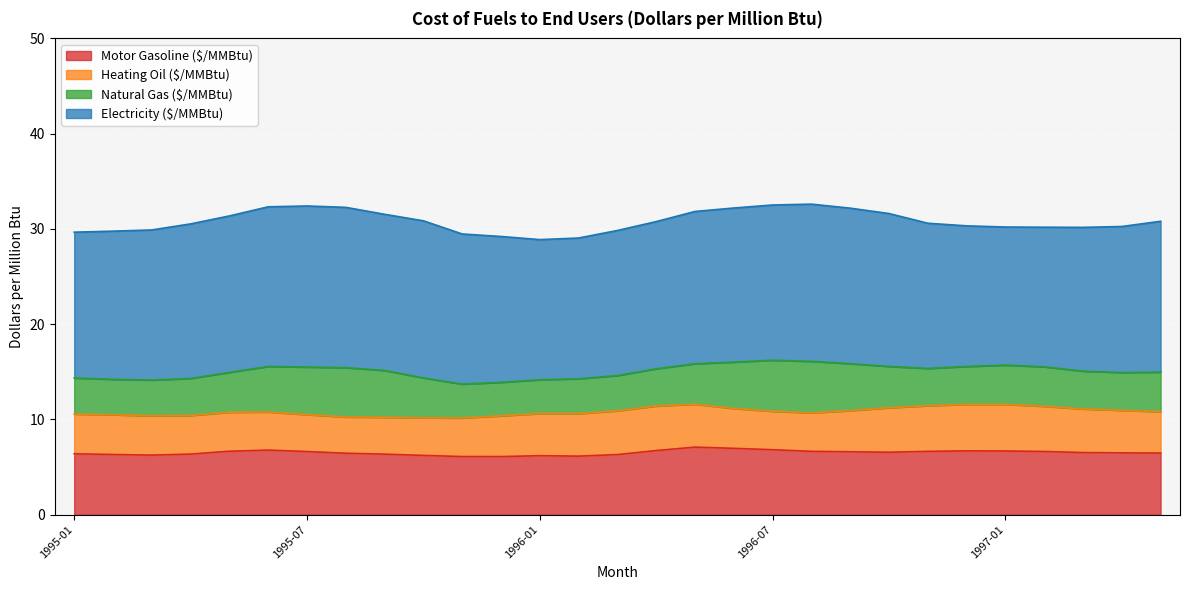

True or false: Natural Gas ($/MMBtu) has a value of 8.4 at 1995-07.

False